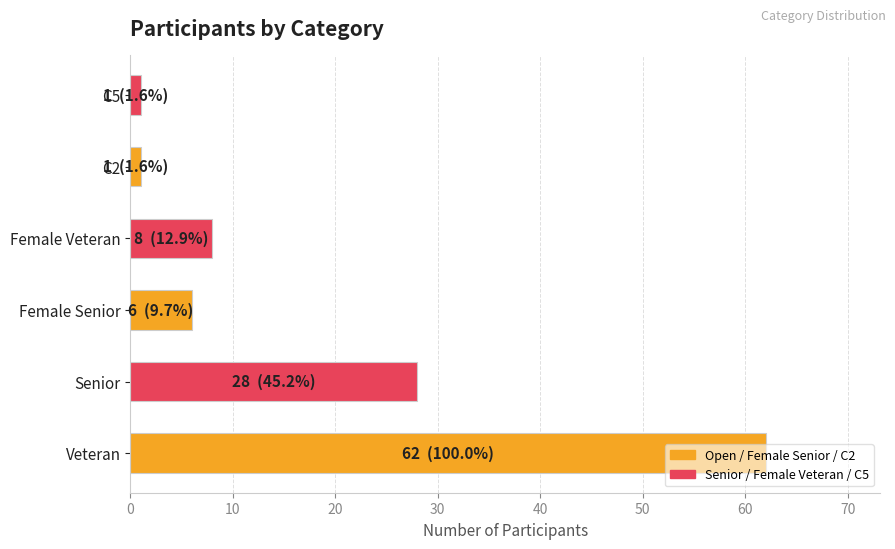

What is the change in value from Veteran to Senior?

-34